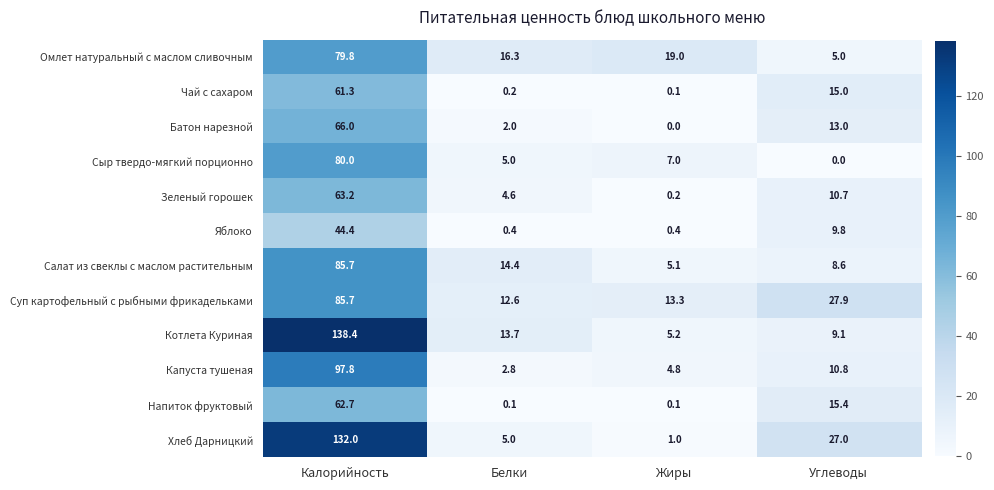

Which series has the widest spread of values?

Котлета Куриная